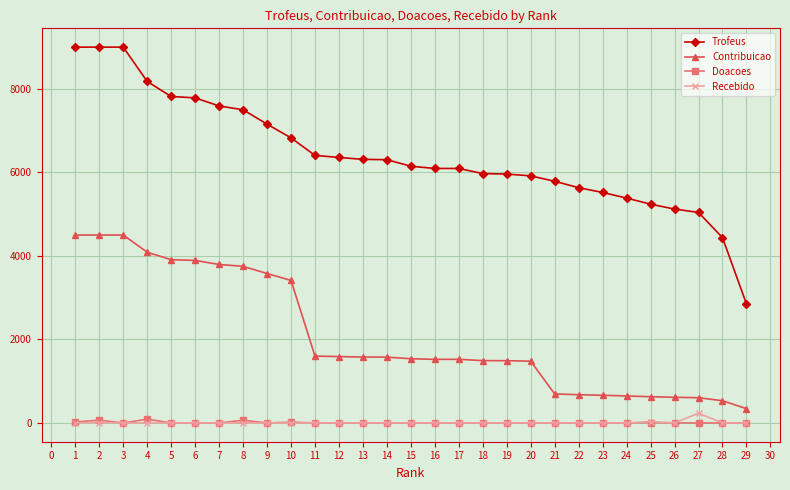

How many lines are shown in the chart?

4